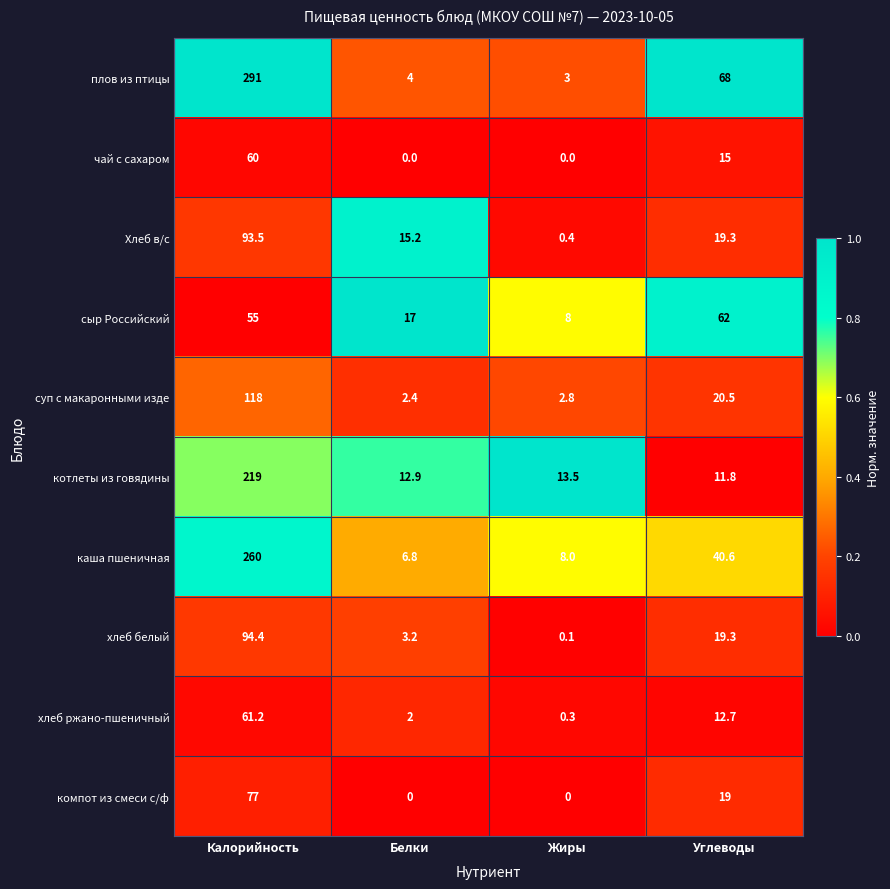

Is the value of каша пшеничная at Калорийность greater than the value of компот из смеси с/ф at Углеводы?

Yes